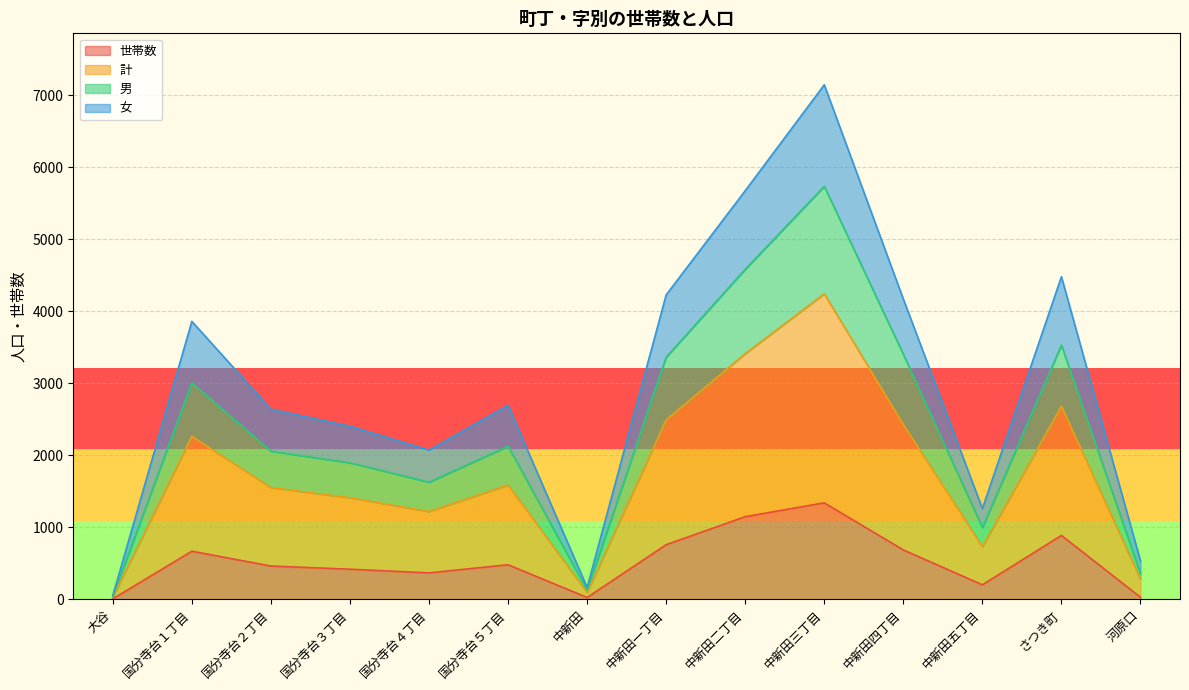

True or false: 男 has a value of 996 at 中新田五丁目.

True